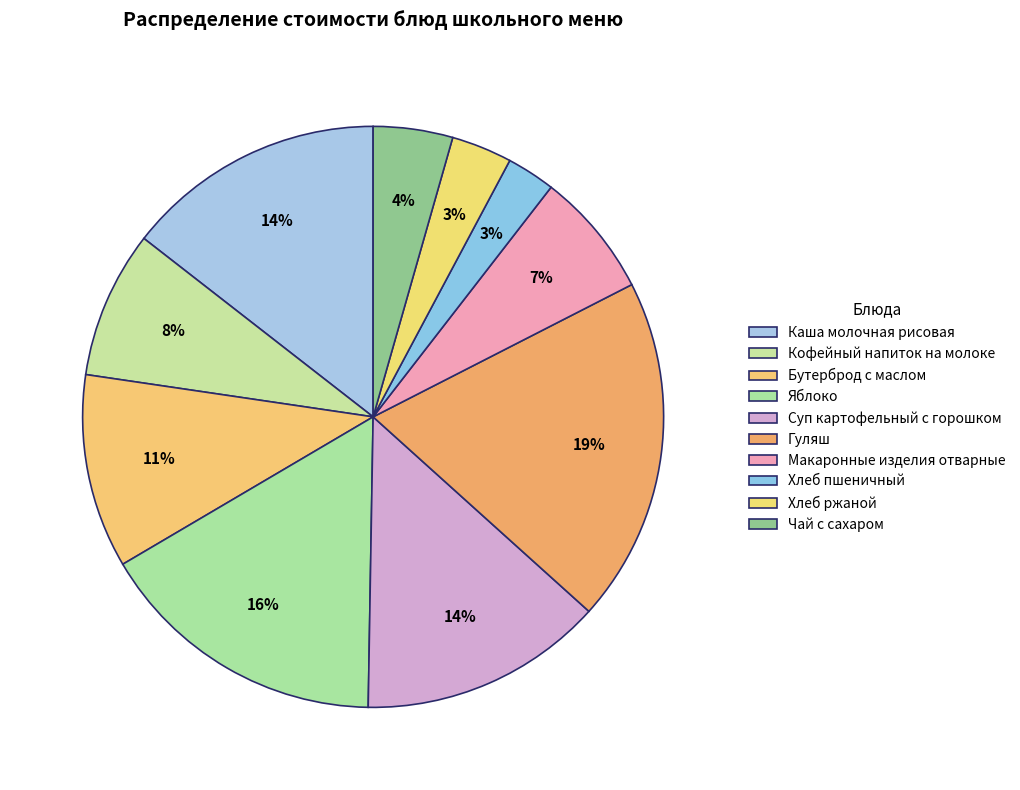

Count the number of slices in the pie.

10